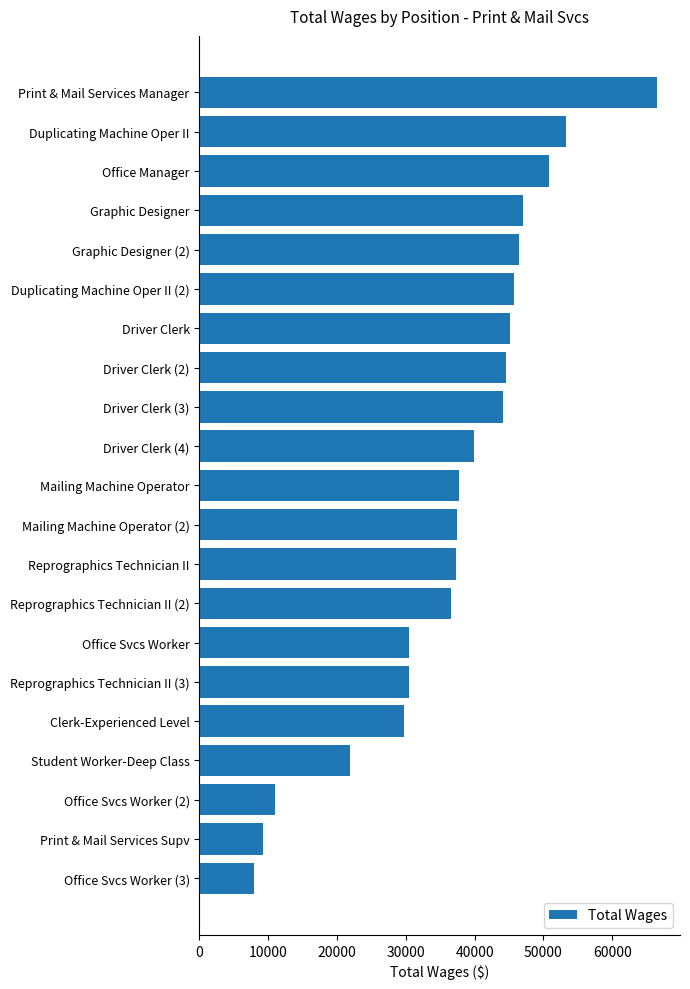

What is the average value?

36835